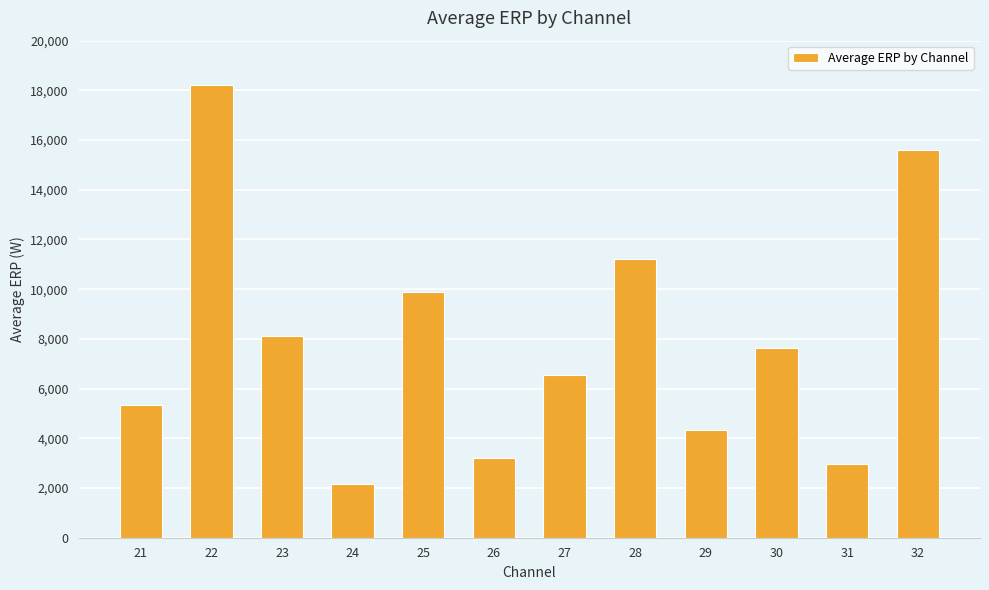

At which label is the value closest to 10192?

25